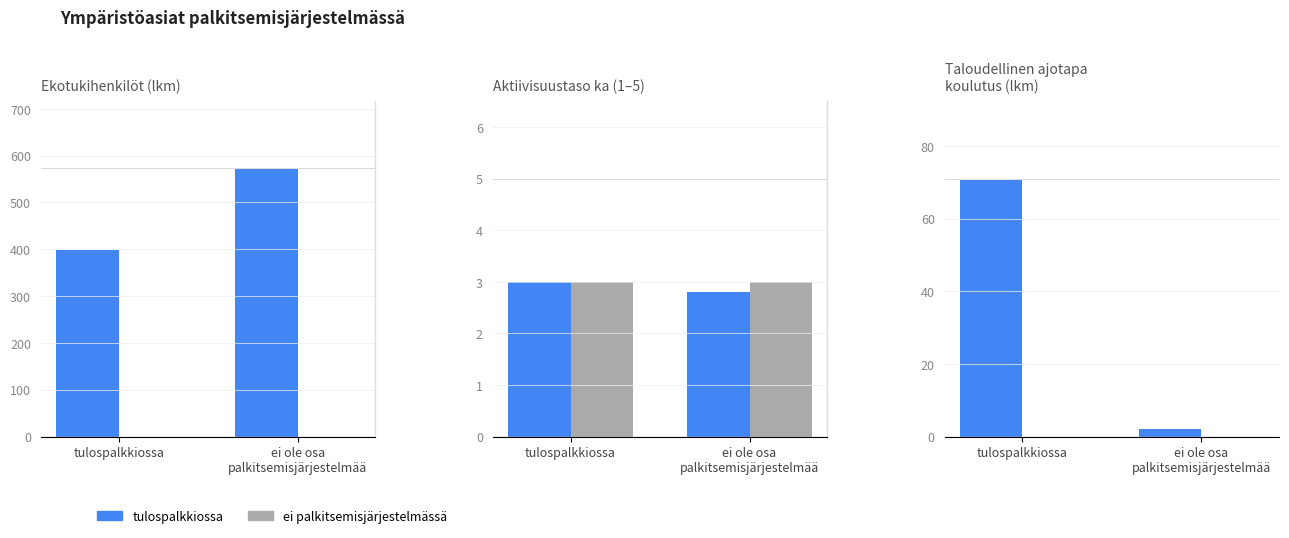

Reading left to right, what are all the values shown in this chart?

Ekotukihenkilöt (lkm): 399.0	573.0
Vertailu: 0.0	0.0
Aktiivisuustaso (ka, 1-5): 3.0	2.8
Kaikkien ka: 3.0	3.0
Ajotapa koulutus (lkm): 71.0	2.0